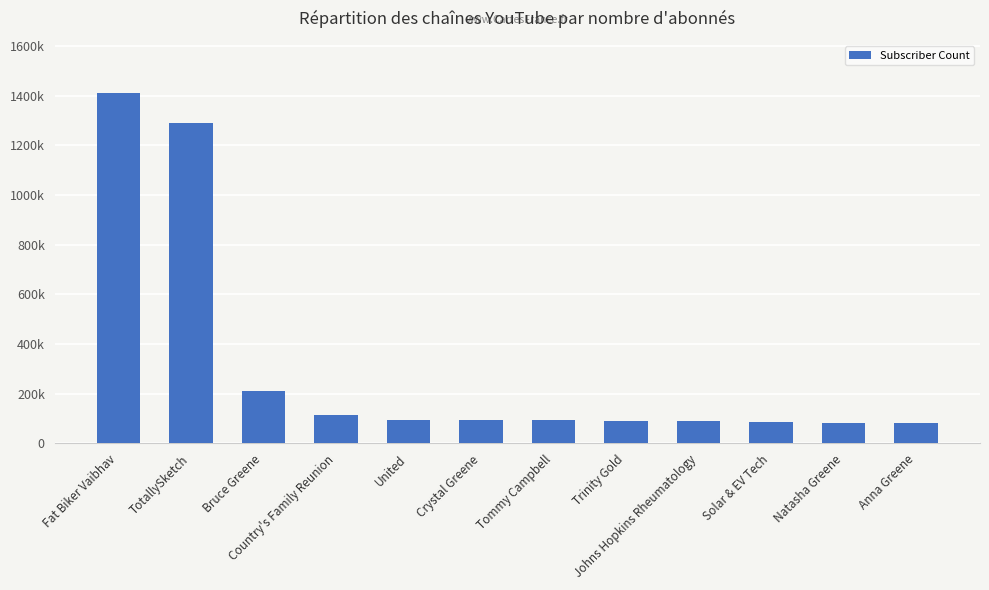

The chart shows a value of 94300 at United. True or false?

True